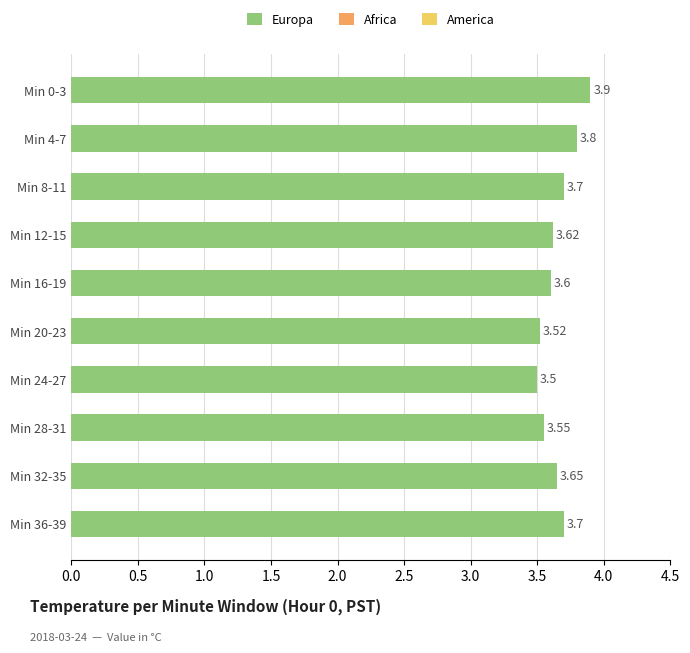

Between Min 28-31 and Min 4-7, which is larger?

Min 4-7